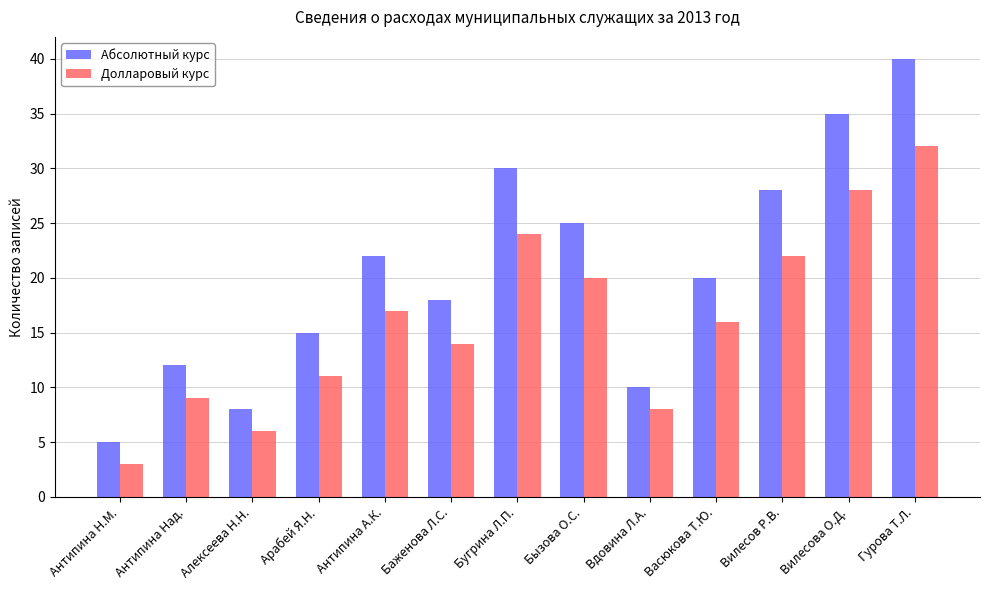

How many values in the Абсолютный курс series are below 20?

6